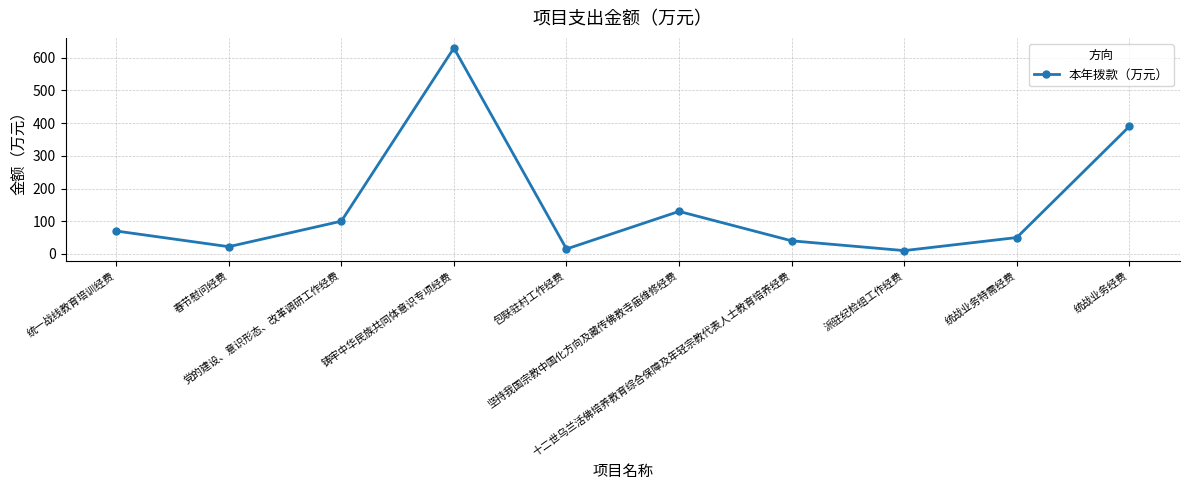

What is the average value?

146